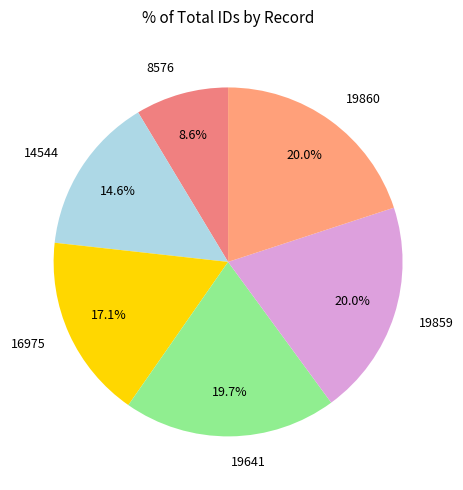

Is there a majority slice in this chart?

No